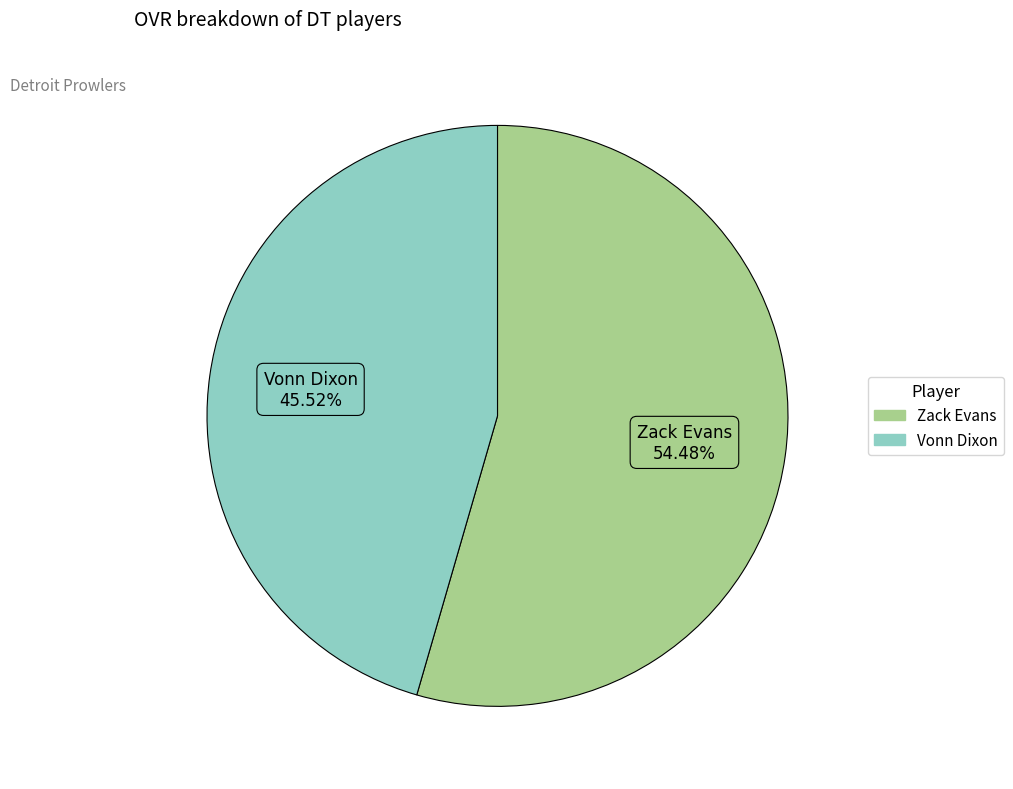

Rank the categories by value from highest to lowest.

Zack Evans, Vonn Dixon